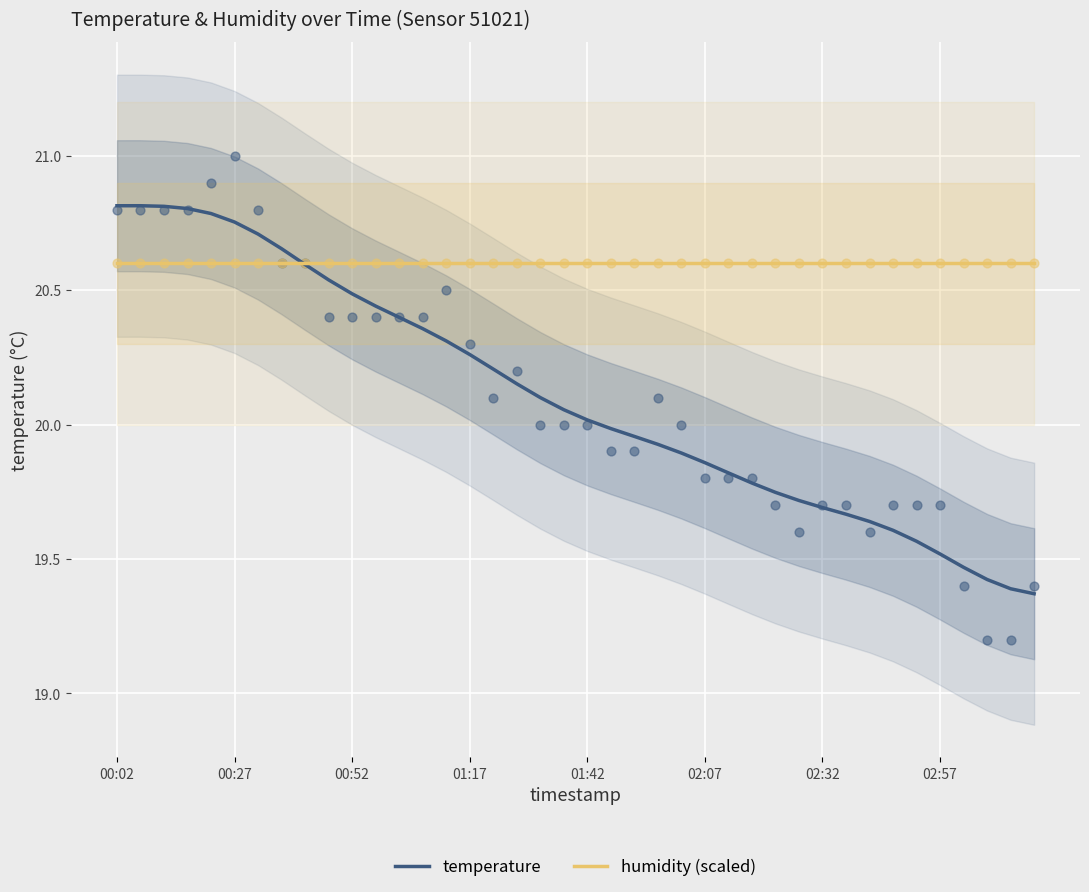

Which series reaches the maximum Y coordinate?

temperature